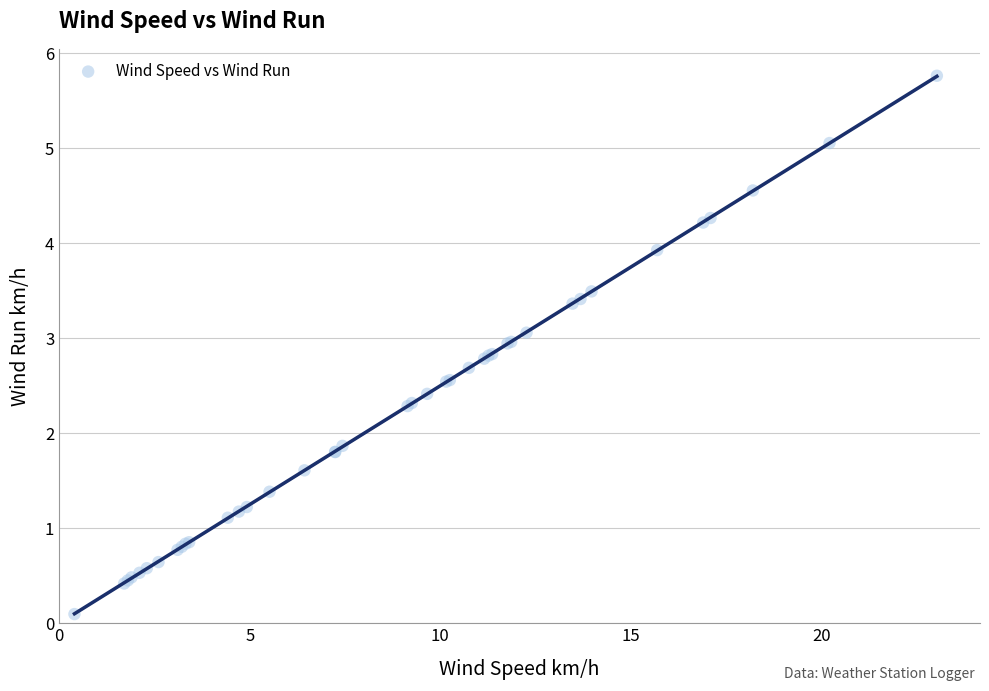

What Y value in the scatter plot is closest to 2?

1.9